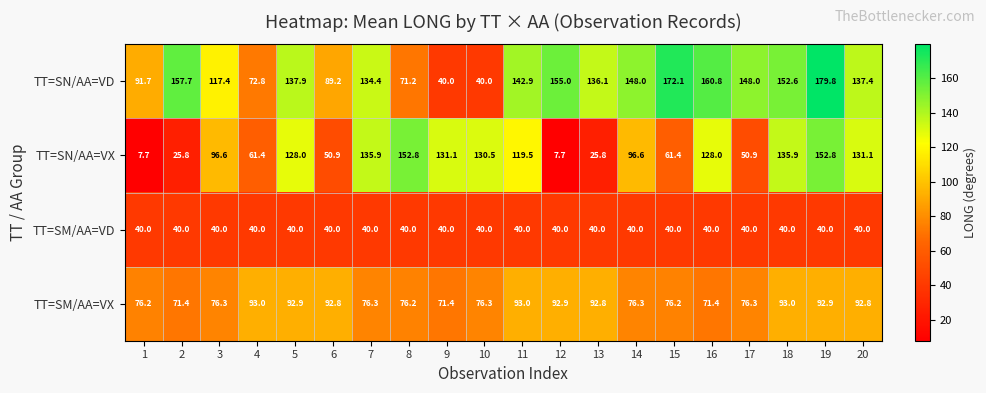

List the series in order of their peak value, lowest first.

TT=SM/AA=VD, TT=SM/AA=VX, TT=SN/AA=VX, TT=SN/AA=VD